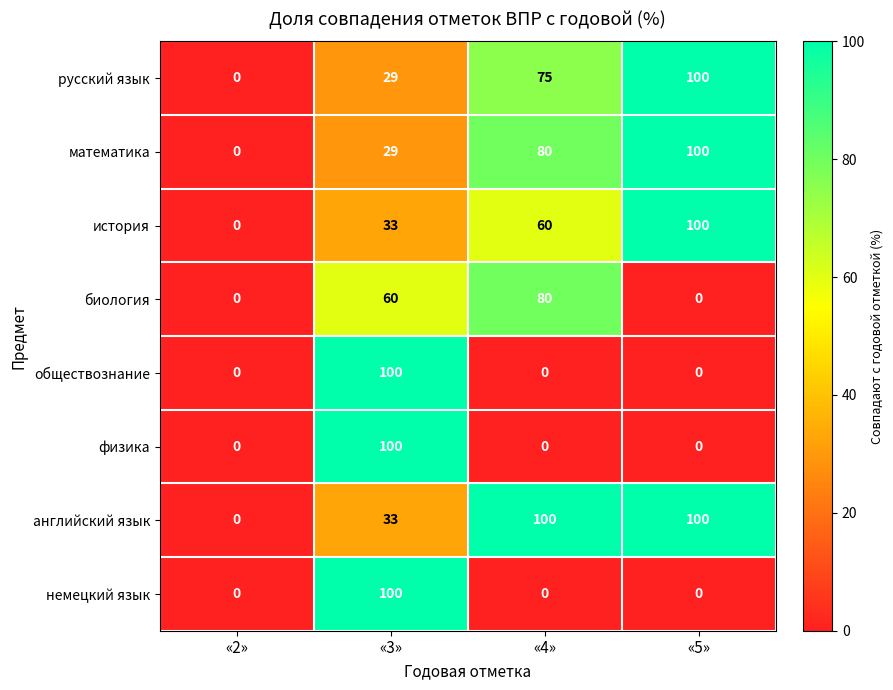

What is the sum of all история values?

193